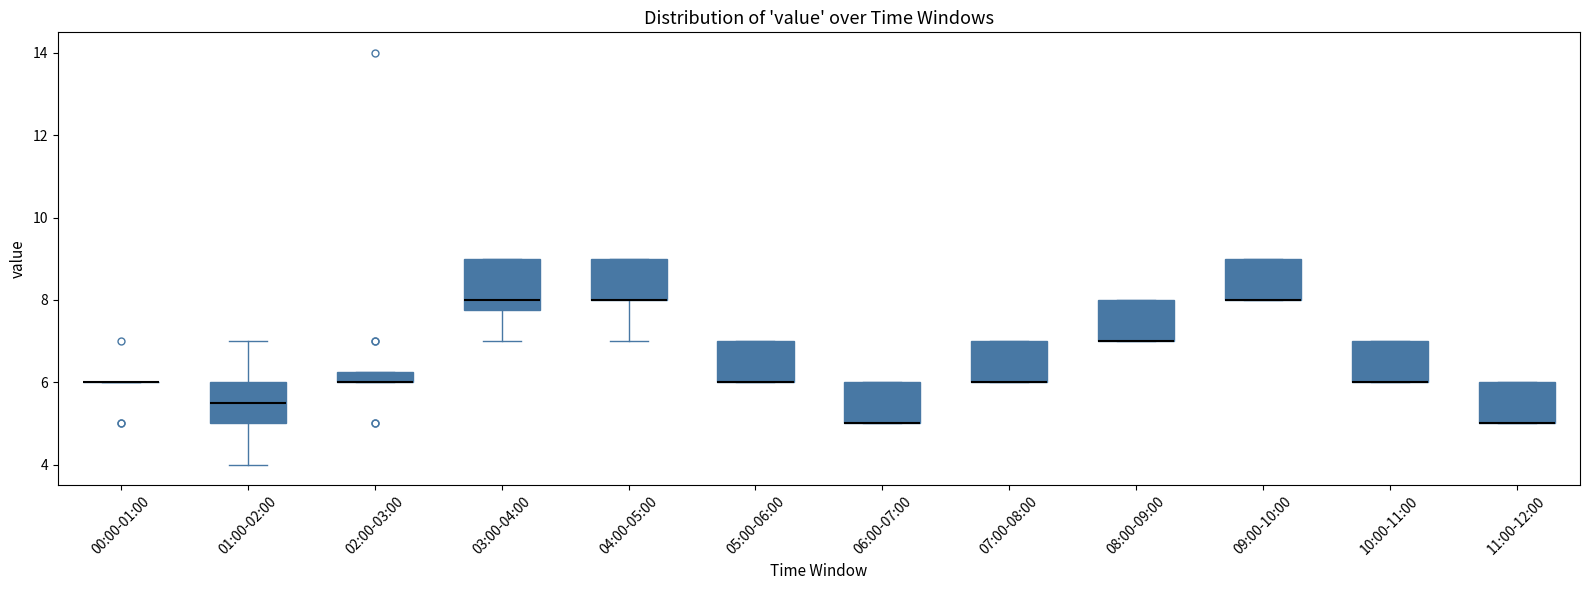

Comparing the boxes themselves (not the whiskers), which one is the tallest?

03:00-04:00